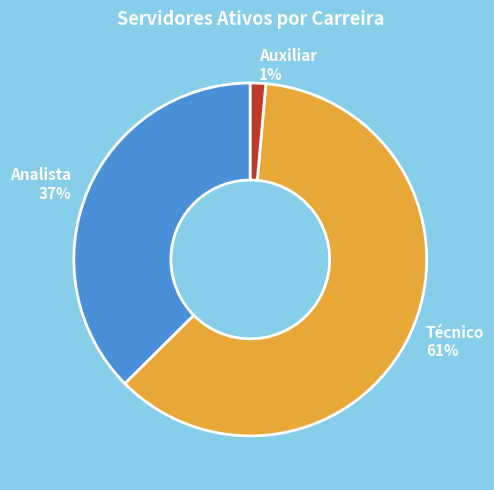

Do Auxiliar and Técnico together represent more than half of the pie?

Yes